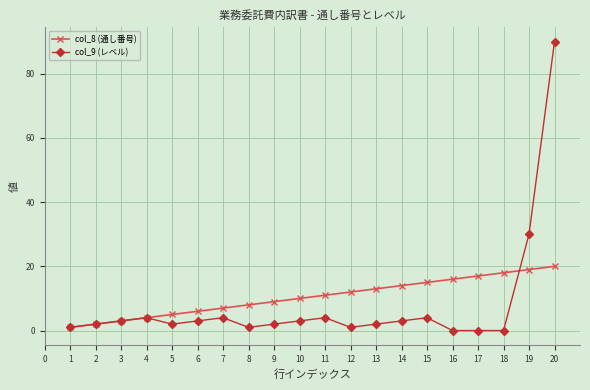

How many lines are shown in the chart?

2